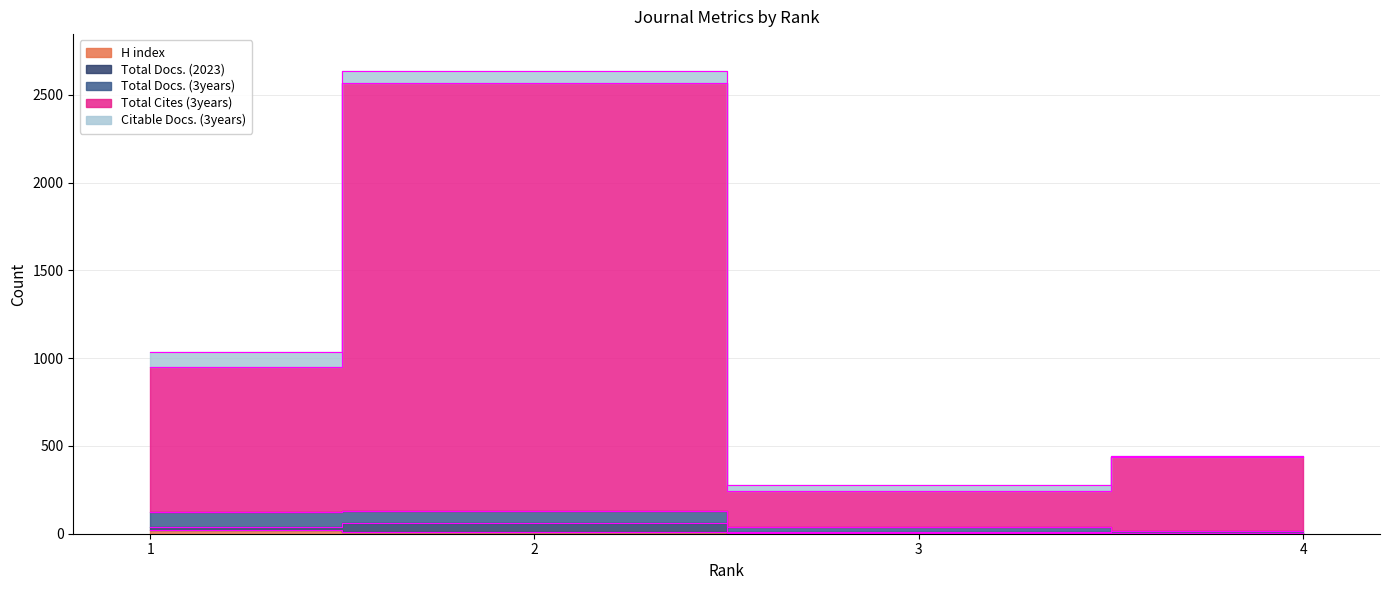

What is the average value of the H index series?

11